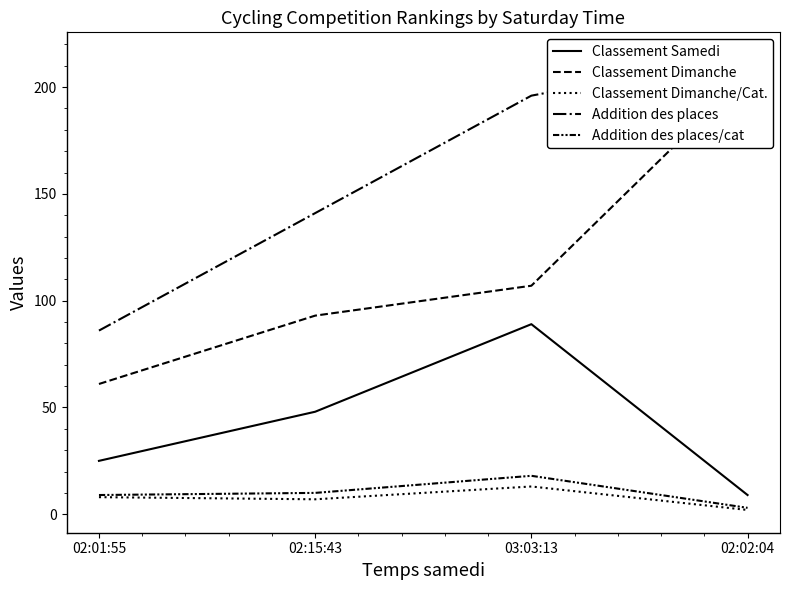

True or false: Classement Dimanche has more than 2 points higher than both neighbors.

False